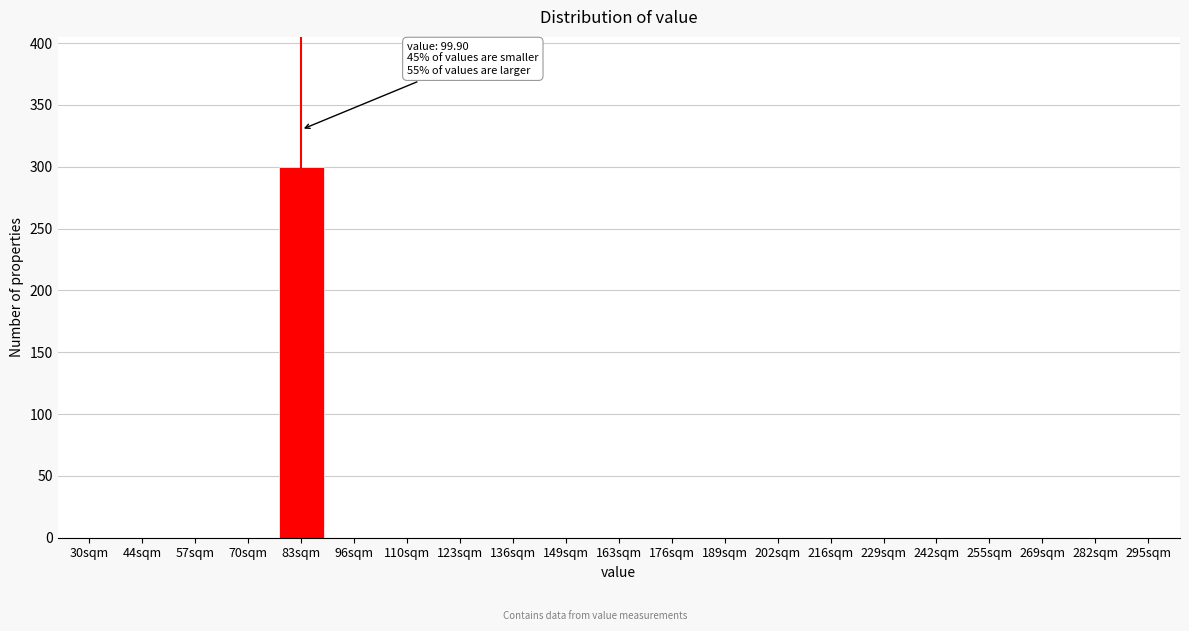

What is the change in value from 83sqm to 255sqm?

-300